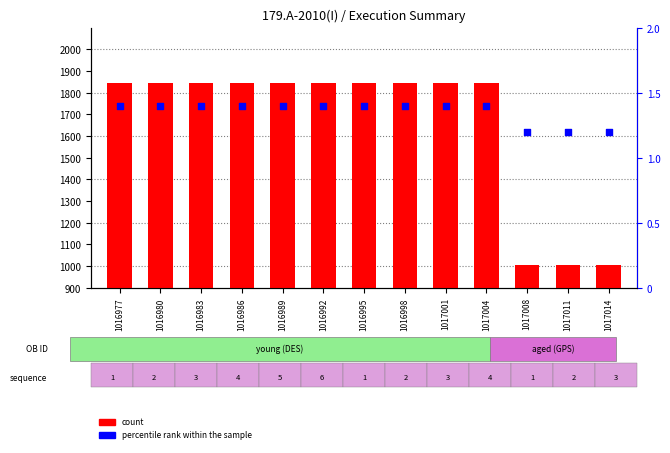

Which series contains the lowest Y value?

percentile rank within the sample